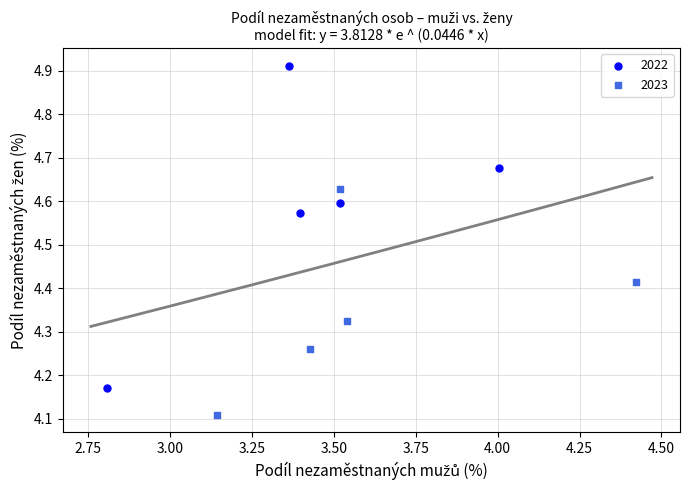

Which series reaches the maximum Y coordinate?

2022